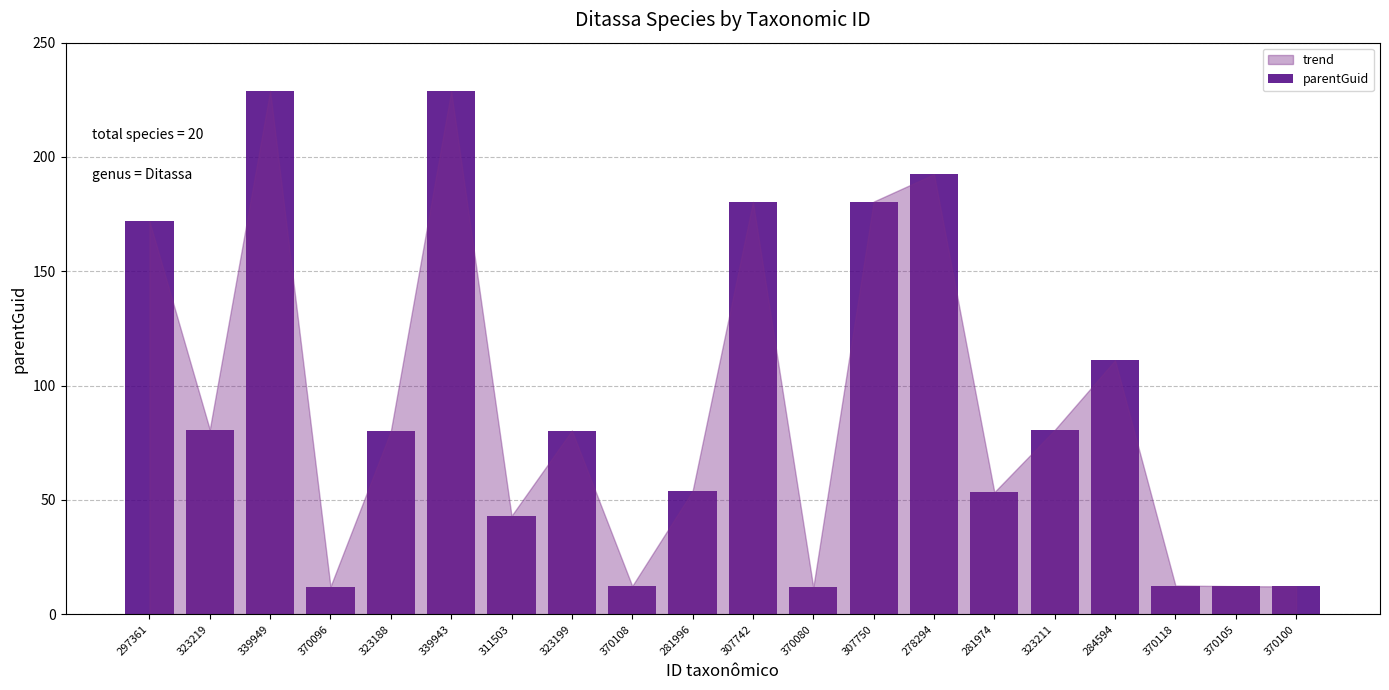

What is the maximum value shown in the chart?

228.9